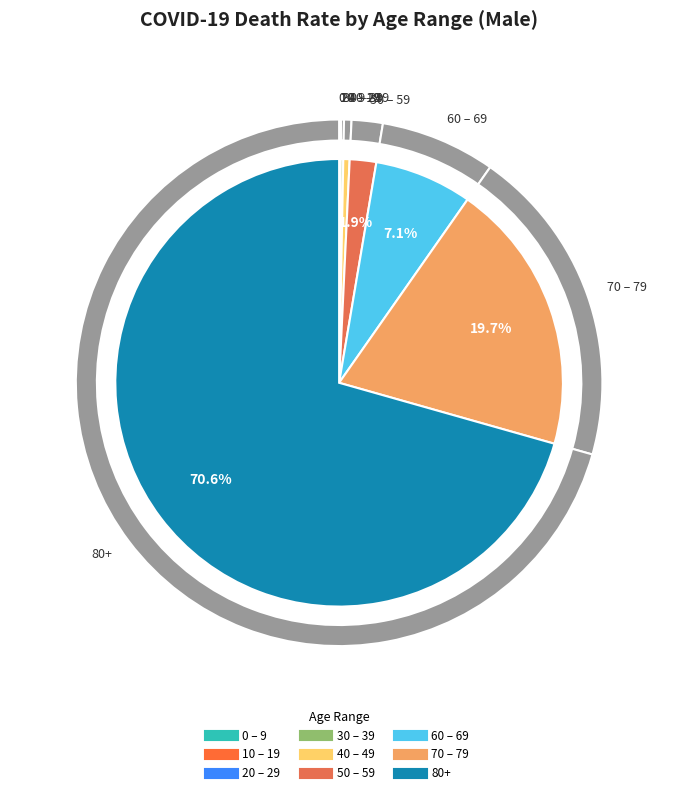

Does 50 – 59 represent more than half of the total?

No